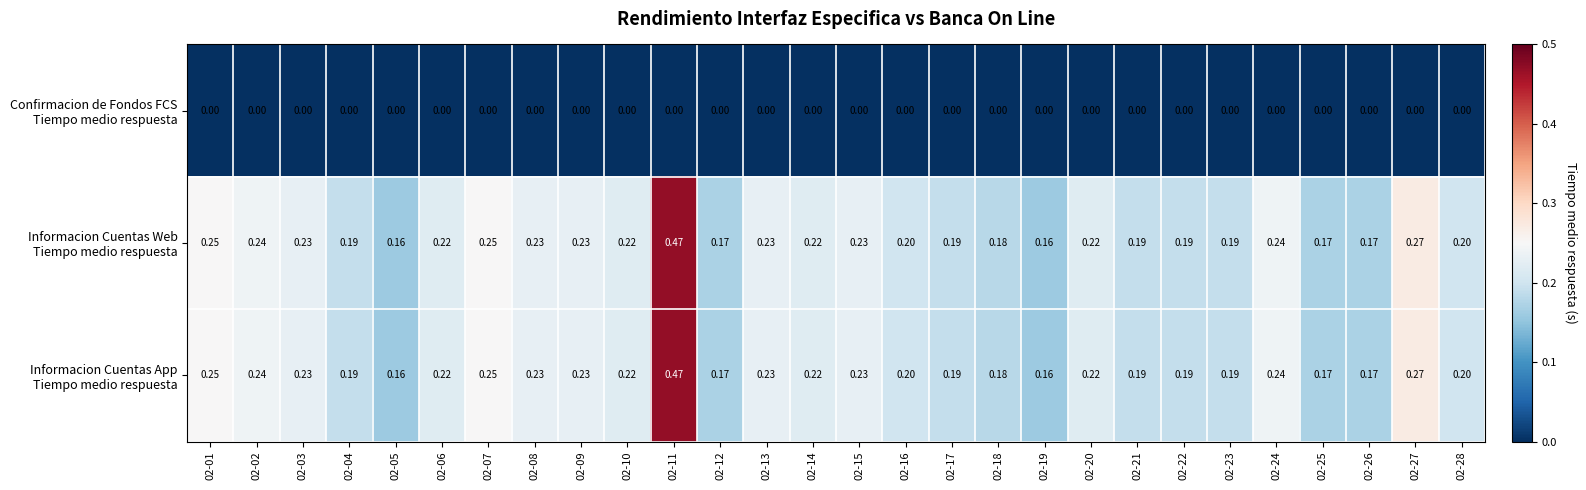

How many distinct data groups are displayed?

3